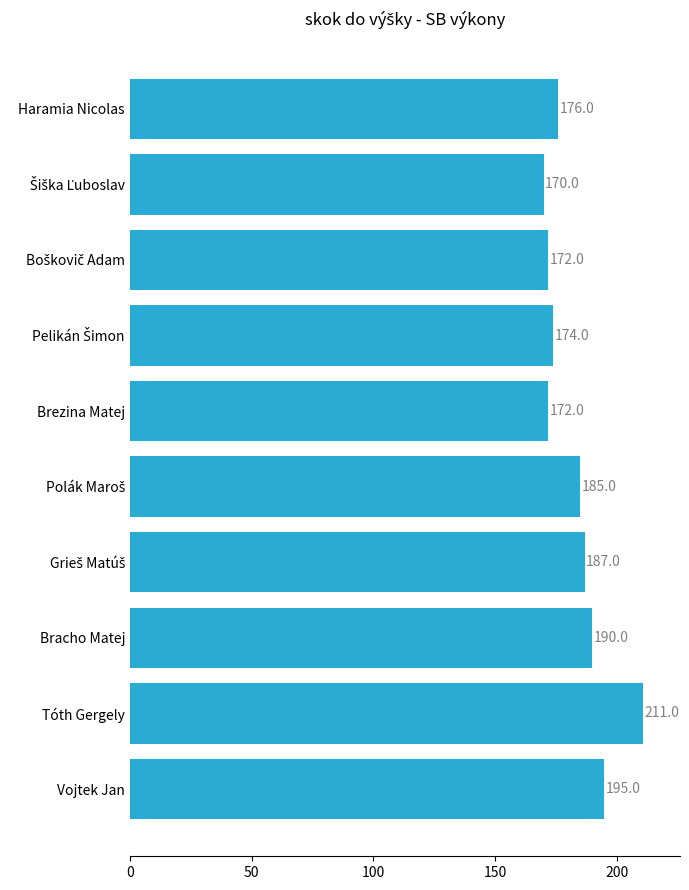

At which label is the value closest to 190?

Bracho Matej